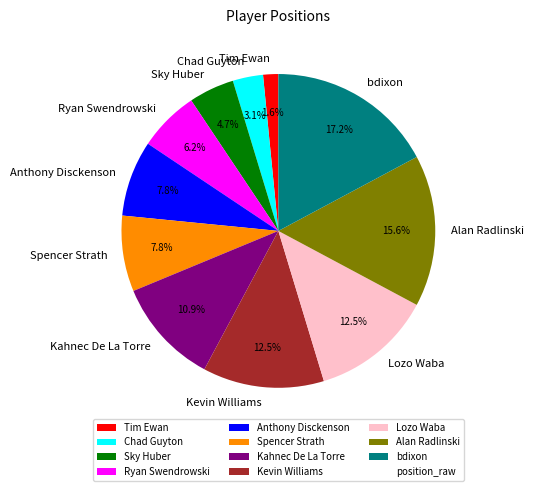

How many segments does this pie chart have?

11